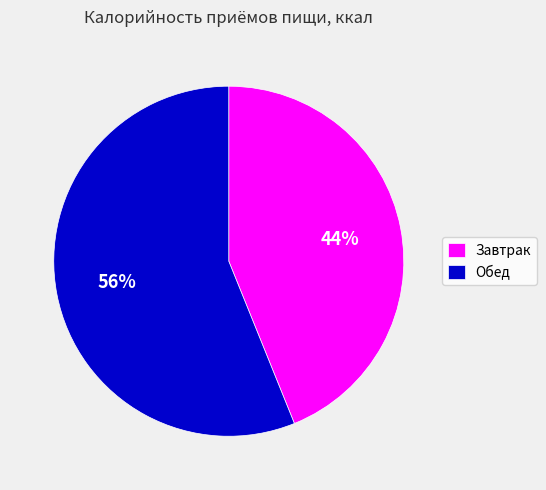

To the nearest percent, what percentage of the pie is Обед?

56%